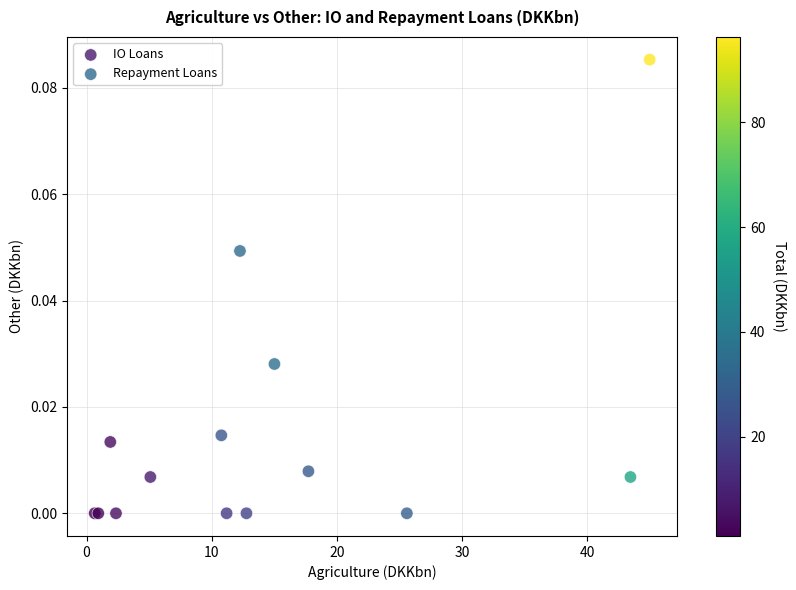

Which series reaches the maximum Y coordinate?

Repayment Loans